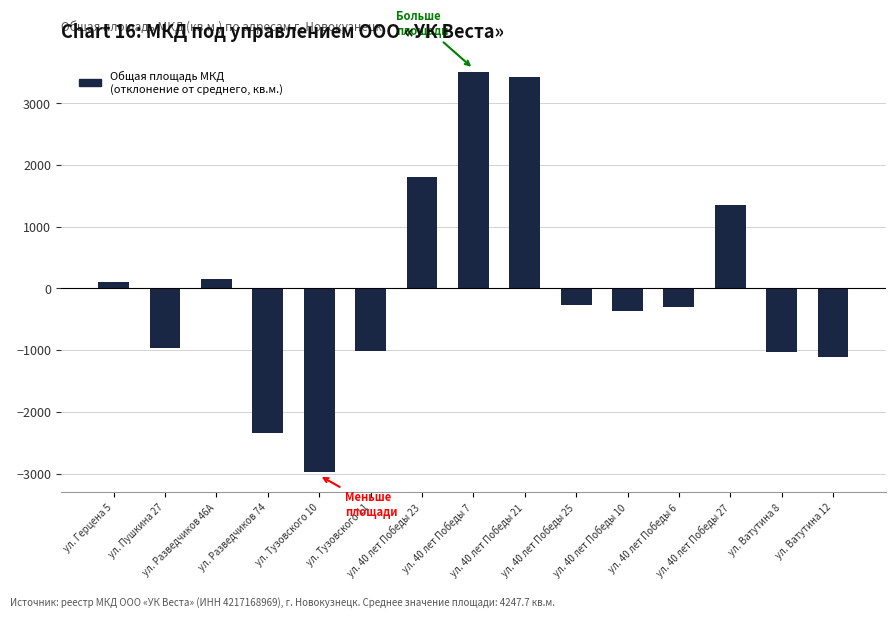

What is the smallest value displayed?

-2979.7